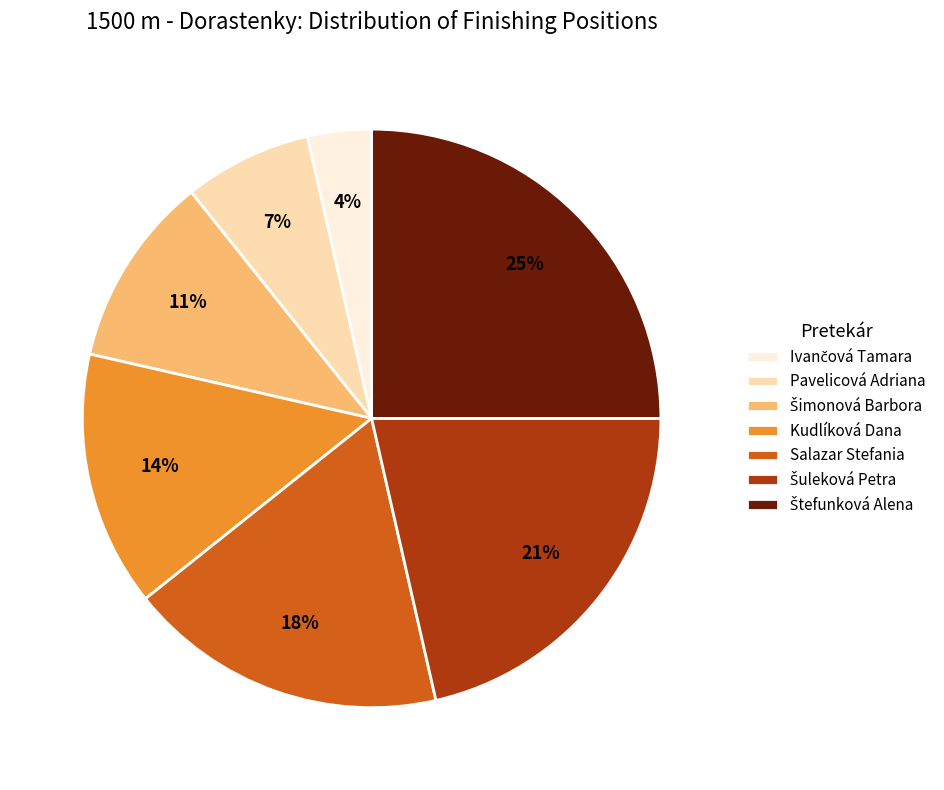

Is there any slice that represents more than half of the pie?

No